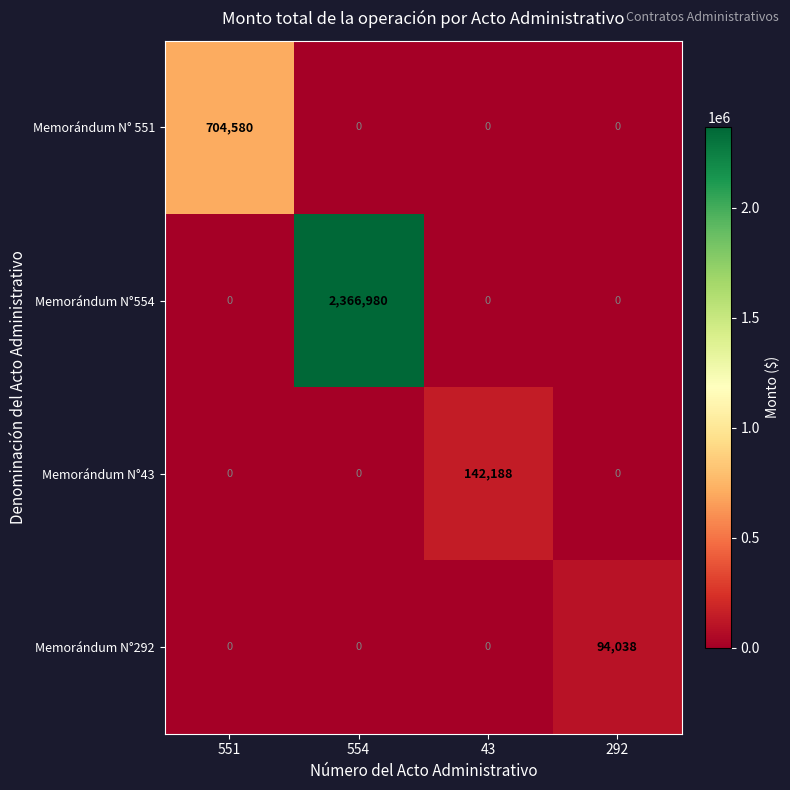

Which series changed the most between 43 and 292?

Memorándum N°43